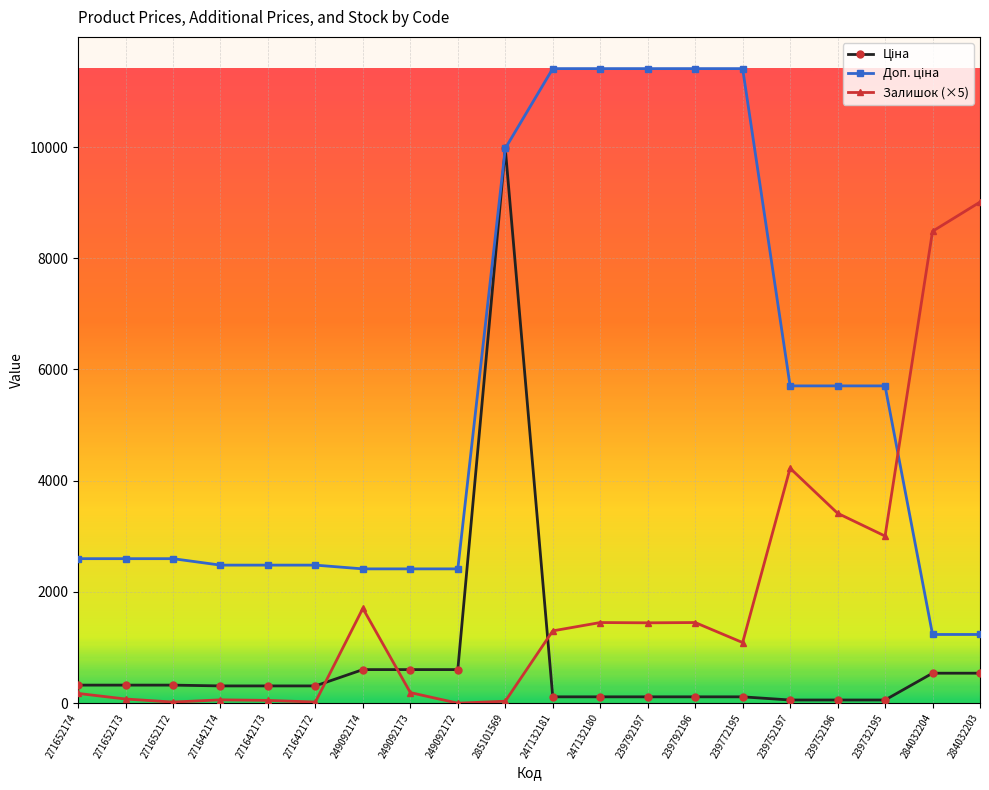

Is it true that Залишок (×5) equals 20.0 at 271652172?

True